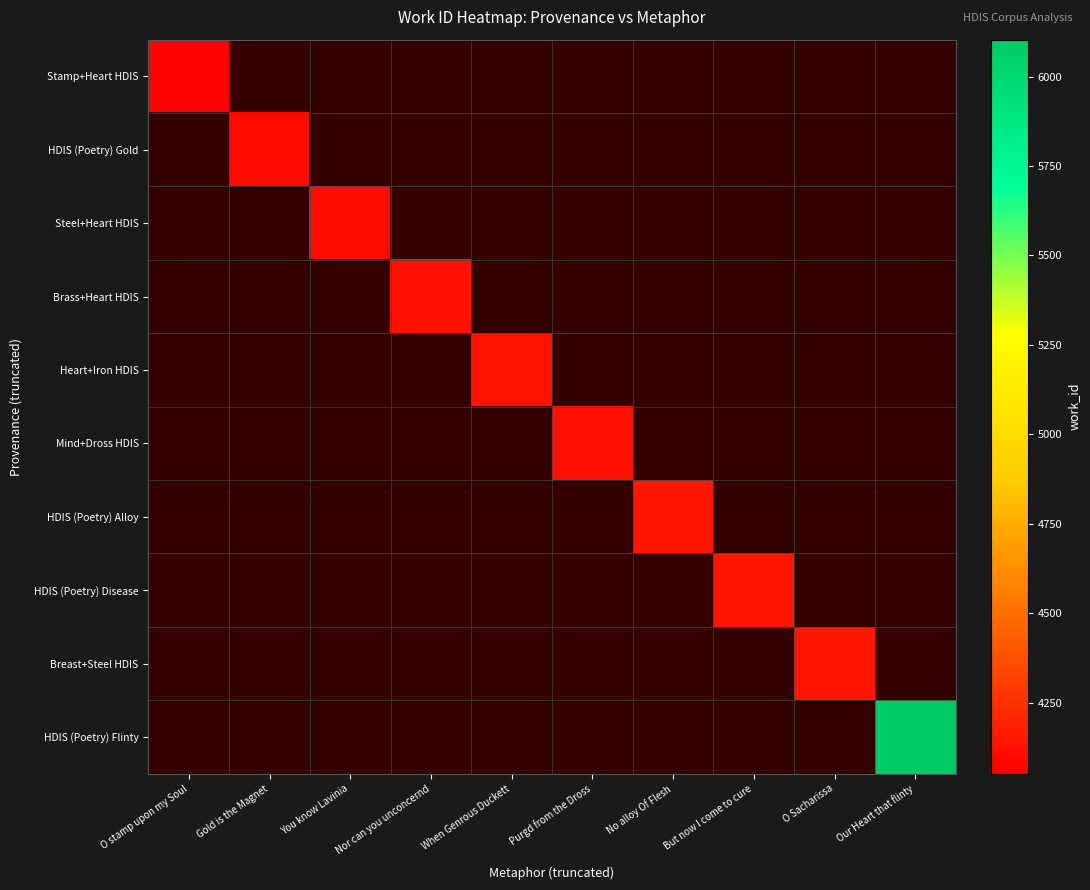

At which category does the chart reach its minimum across all series?

O stamp upon my Soul